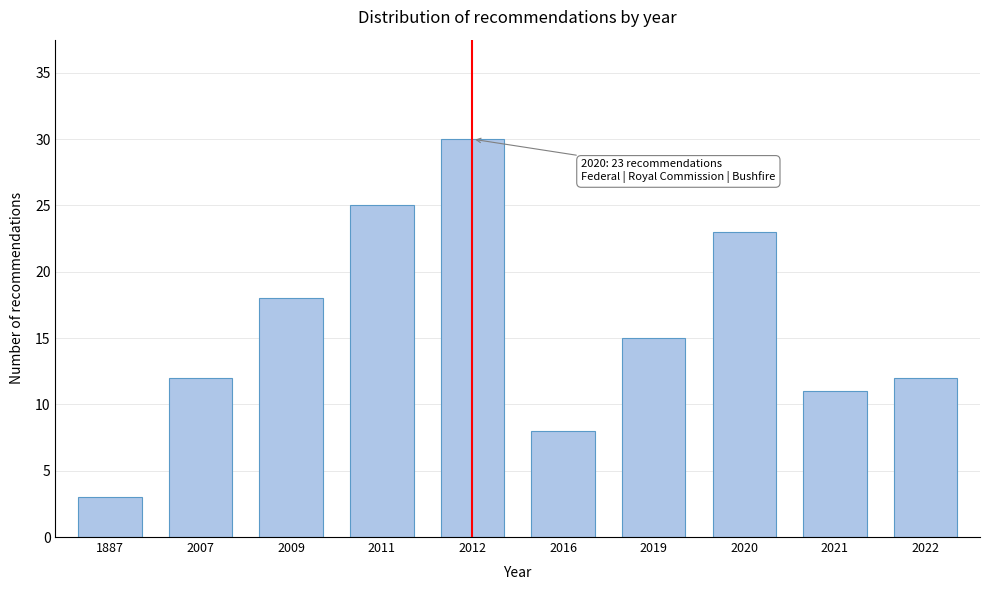

Reading left to right, transcribe all the data shown in this chart.

3	12	18	25	30	8	15	23	11	12